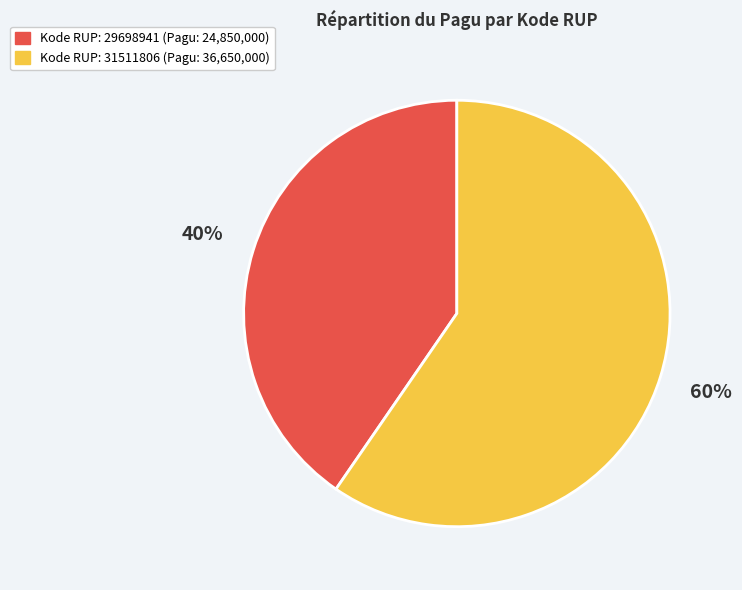

Is there a majority slice in this chart?

Yes